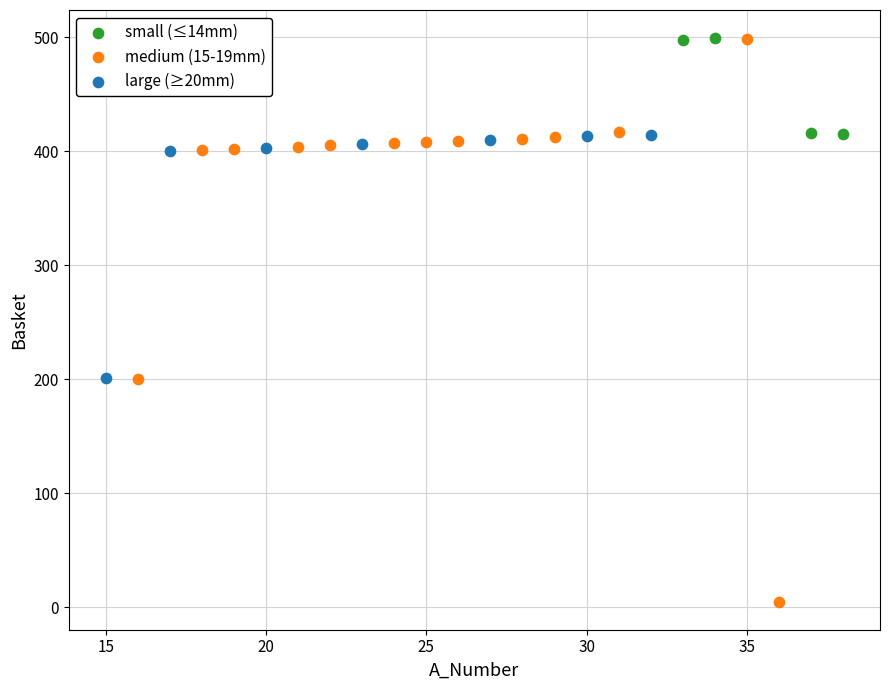

Which series reaches the minimum Y coordinate?

medium (15-19mm)